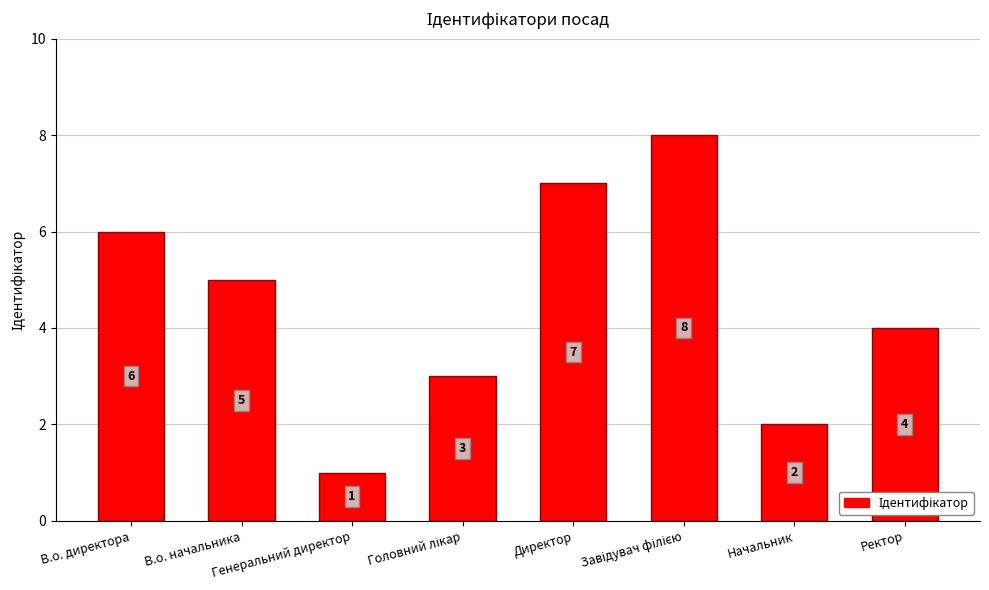

Reading right to left, what are all the values shown in this chart?

4	2	8	7	3	1	5	6